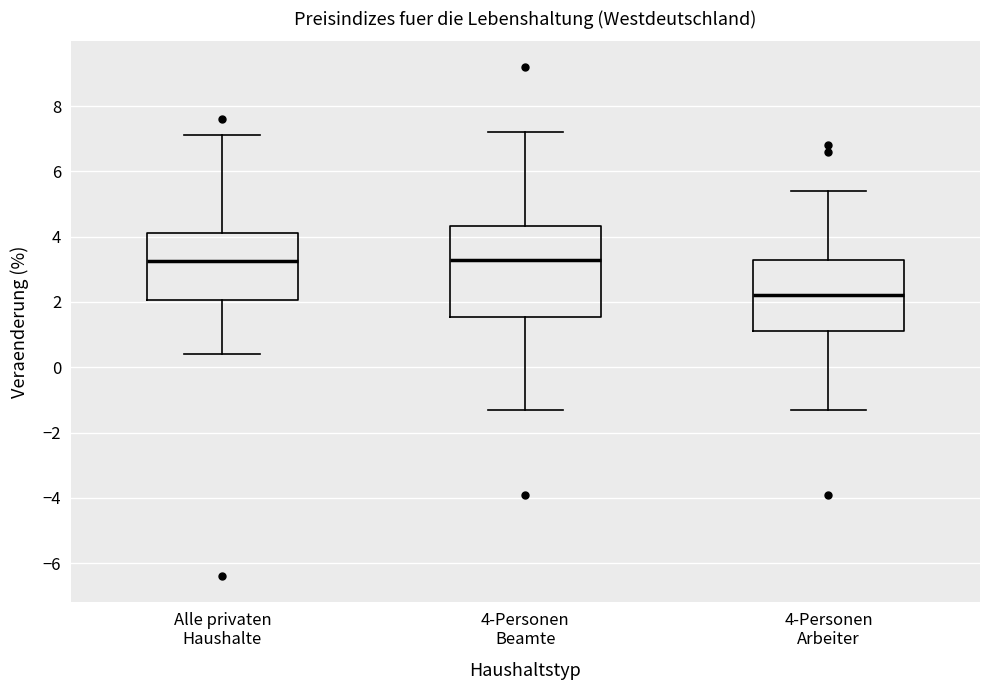

Where does the upper whisker of the box for 4-Personen Arbeiter end on the y-axis? The values are not printed on the chart, so give them approximately, as read against the axis.

5.4